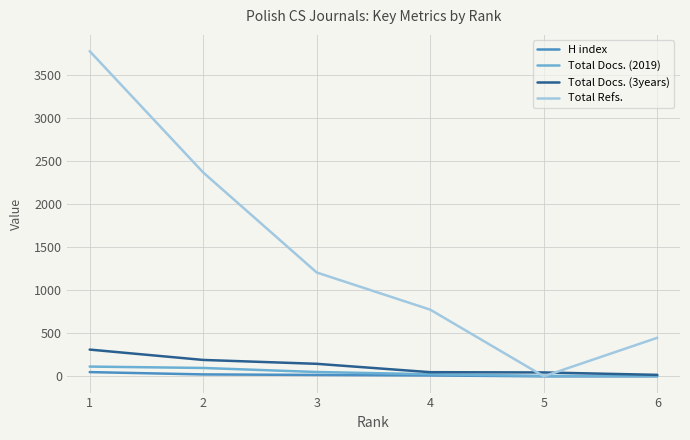

Which series has the largest range (max minus min)?

Total Refs.